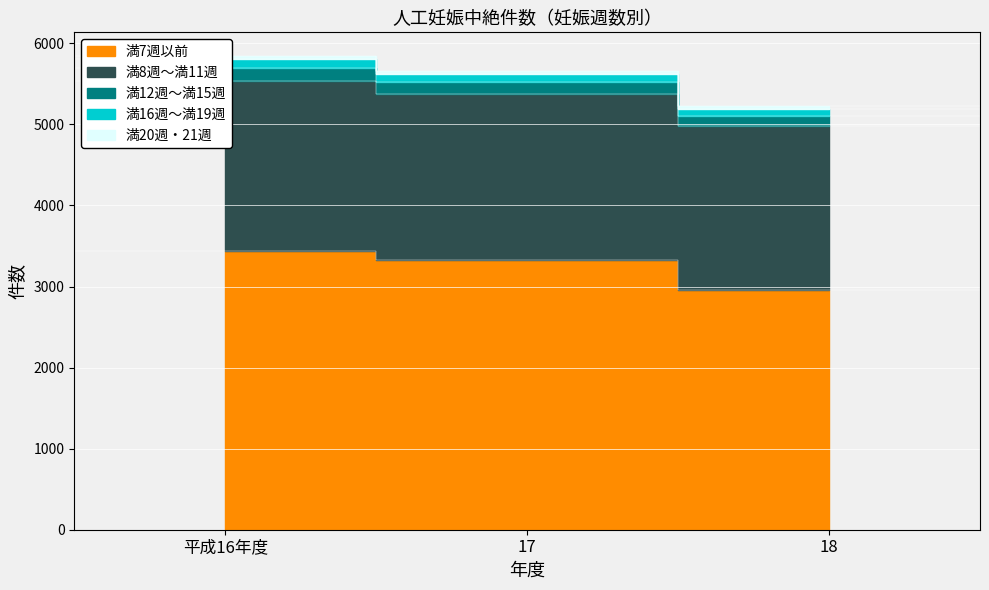

What is the difference between the maximum and minimum values in the 満7週以前 series?

477